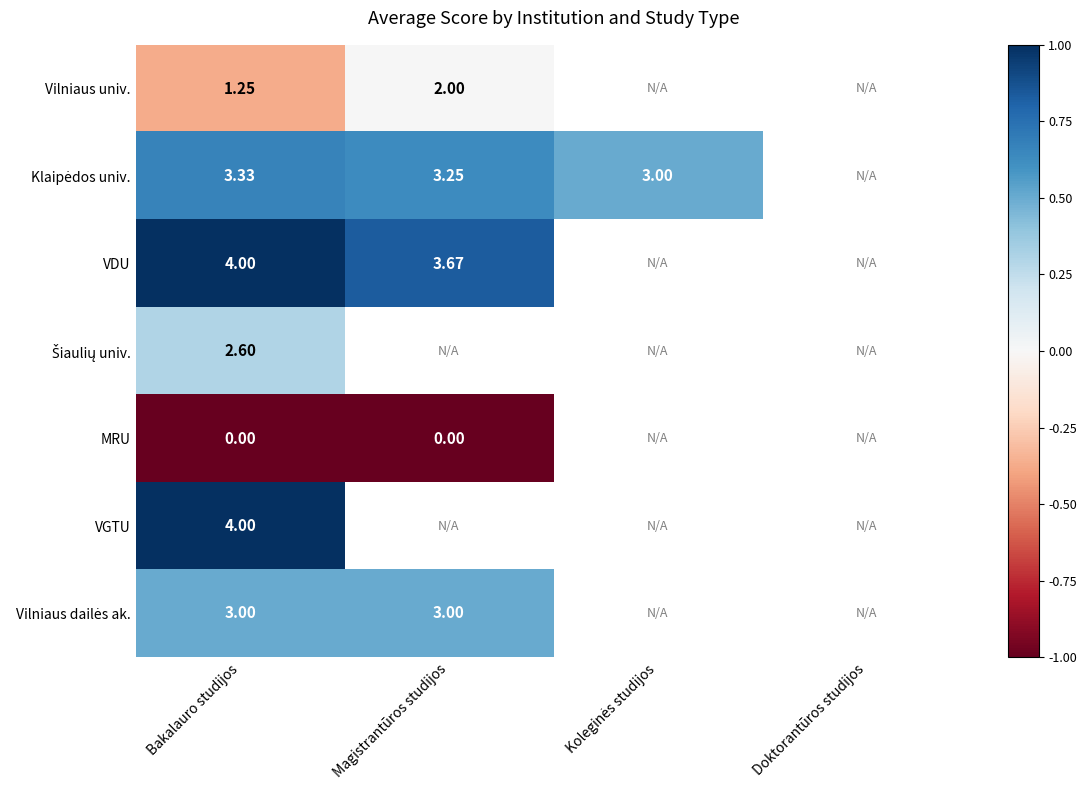

Which series has the largest range (max minus min)?

Vilniaus univ.